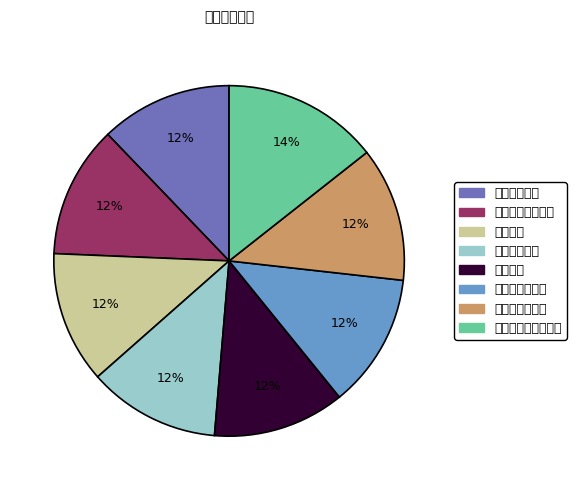

Is there any slice that represents more than half of the pie?

No